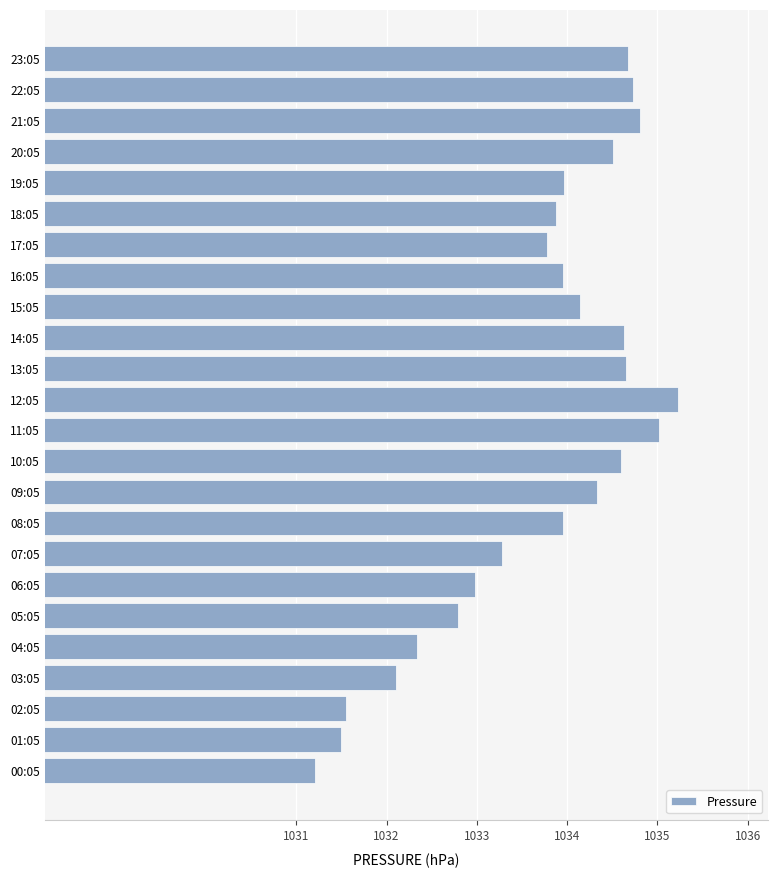

Which has a higher value, 11:05 or 09:05?

11:05